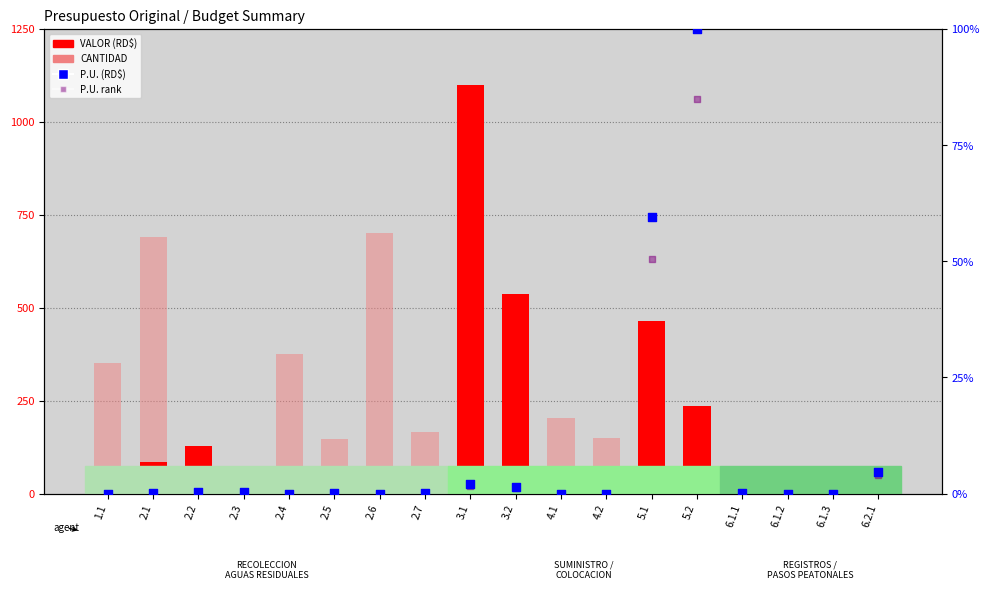

Which series contains the highest Y value?

VALOR (RD$)